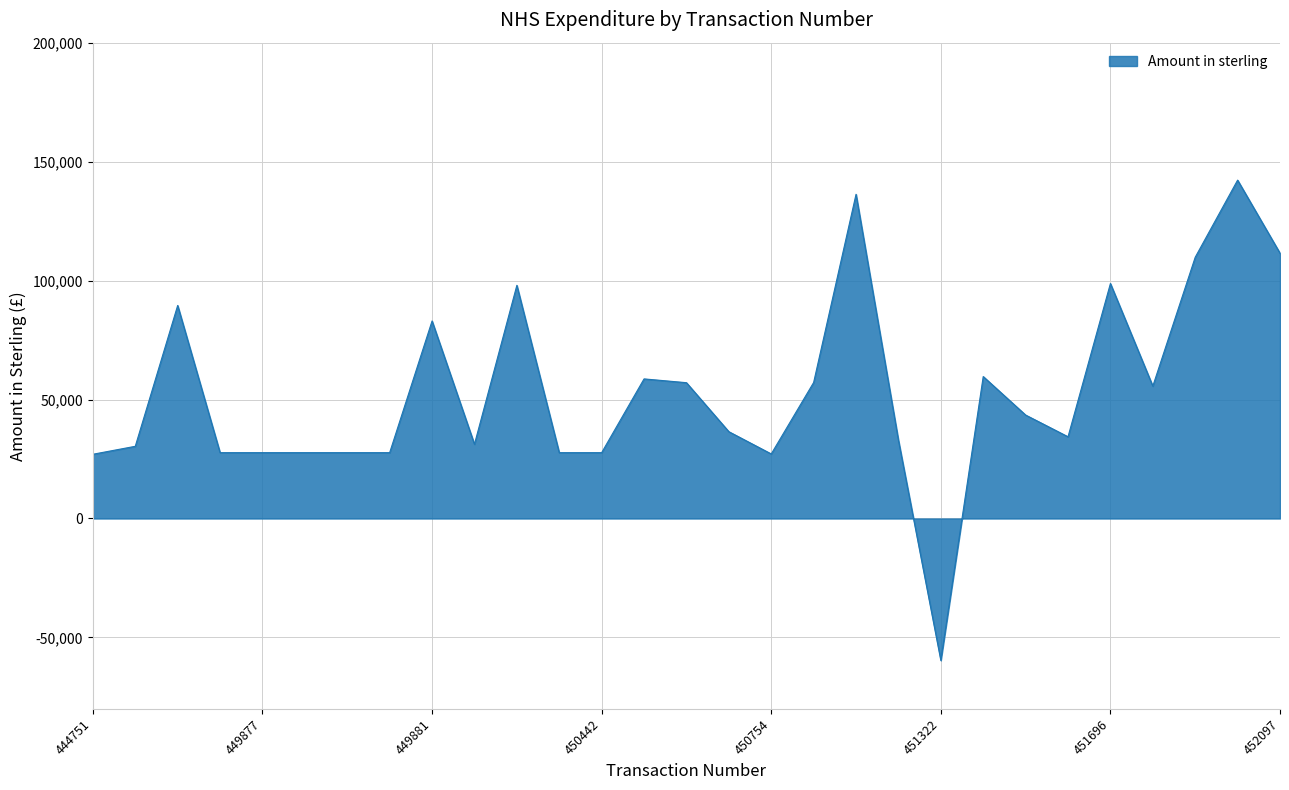

How many series are shown in this chart?

1